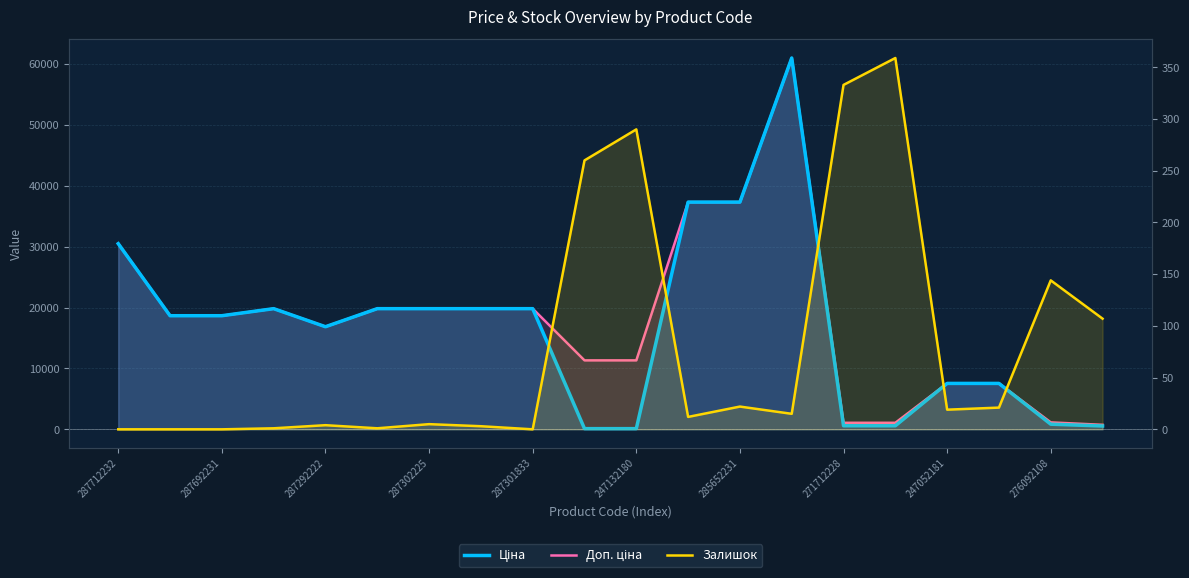

What position from the left is 287692231?

3